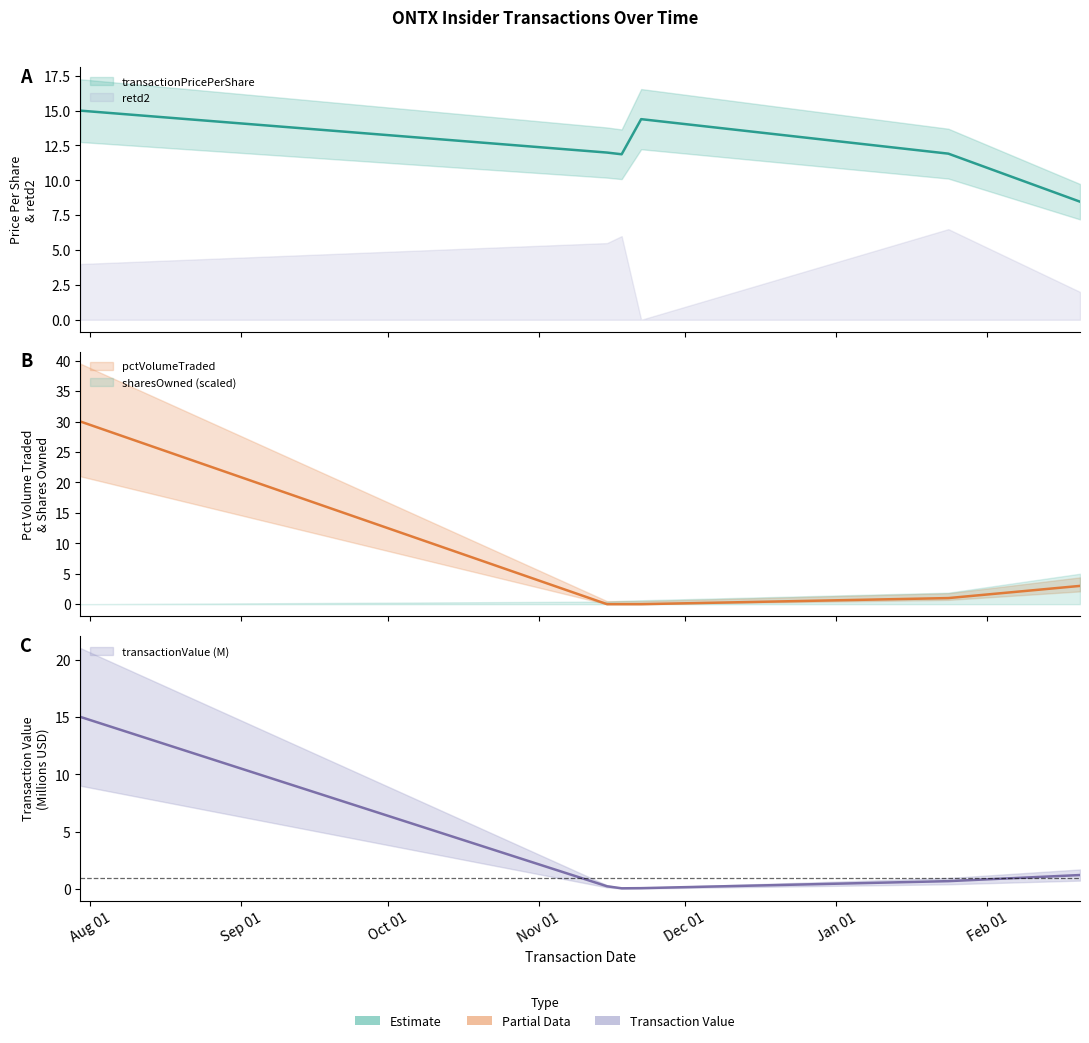

Between 2014-02-20 and 2013-11-18, which is larger?

2013-11-18